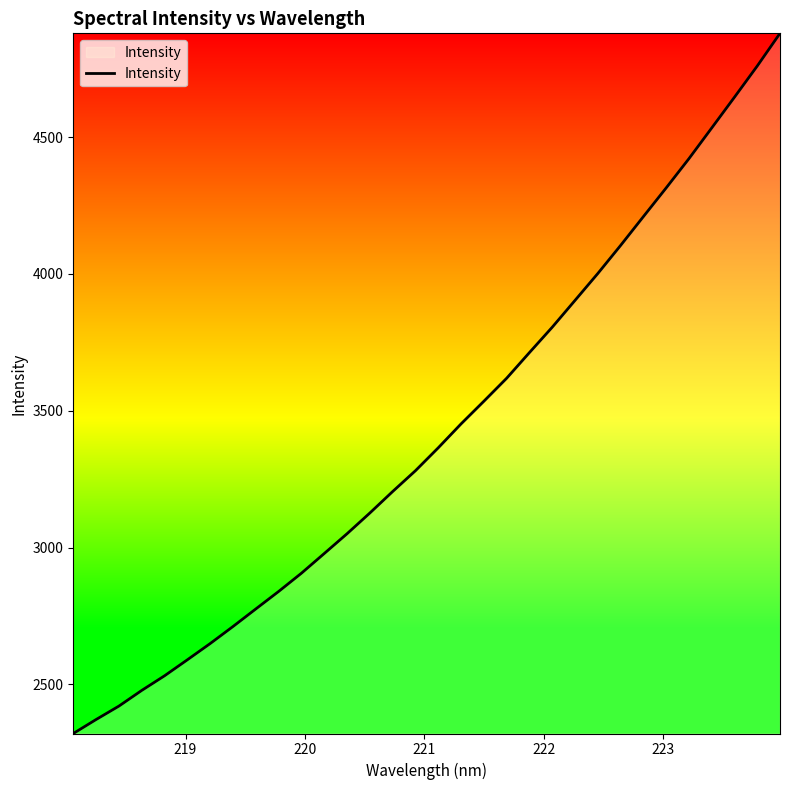

What is the difference between the maximum and minimum values?

2559.2